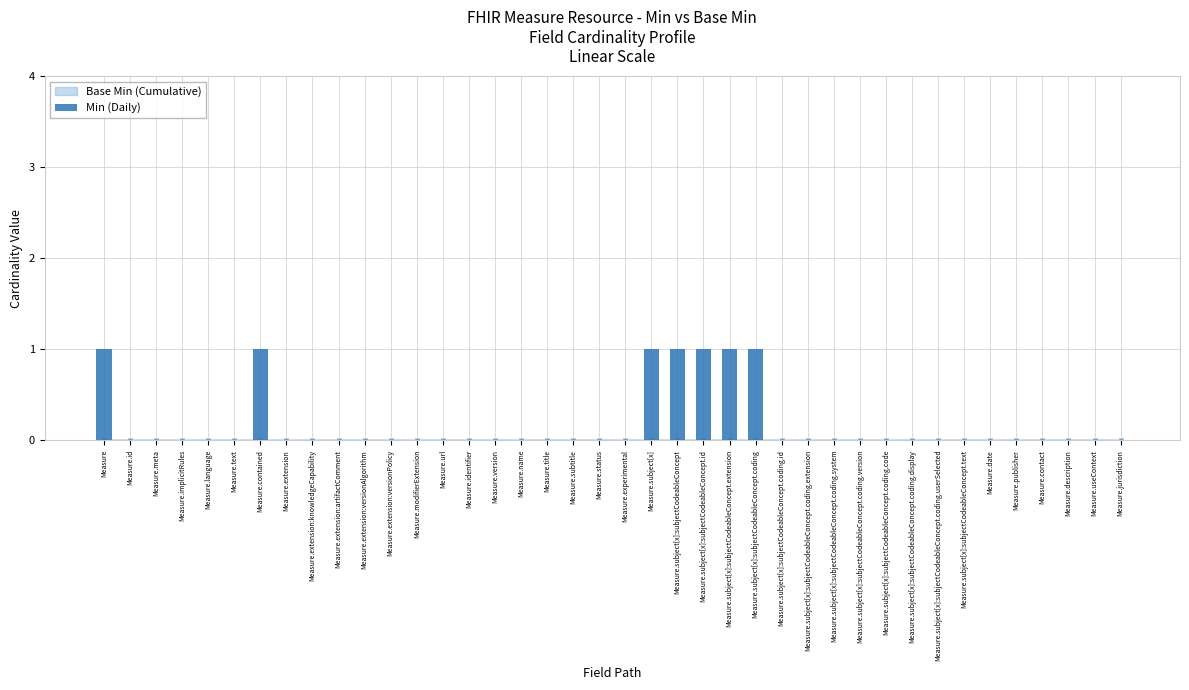

Is it true that the value at Measure.title is 0?

True